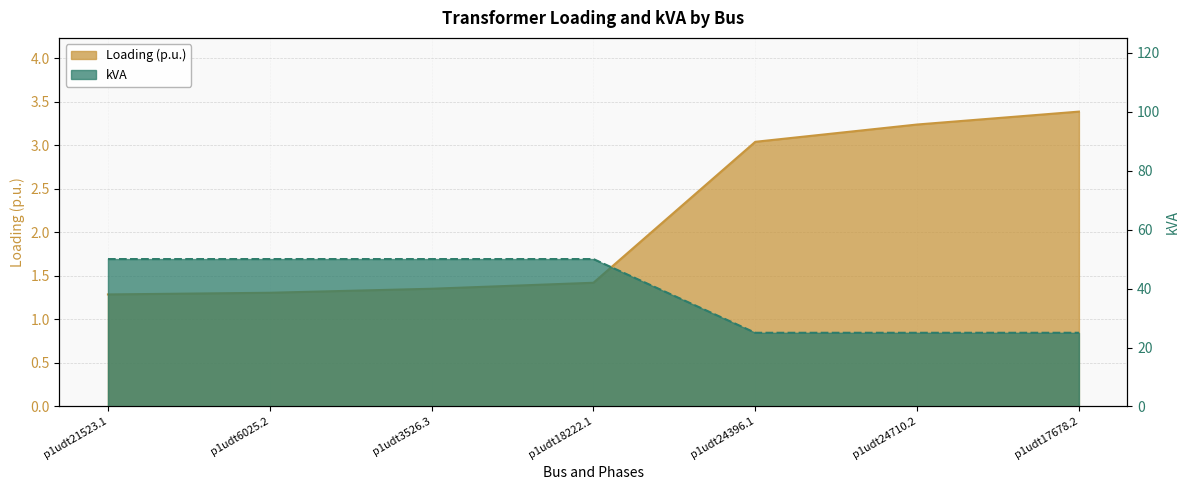

What is the spread (max minus min) of values at p1udt24710.2?

21.8